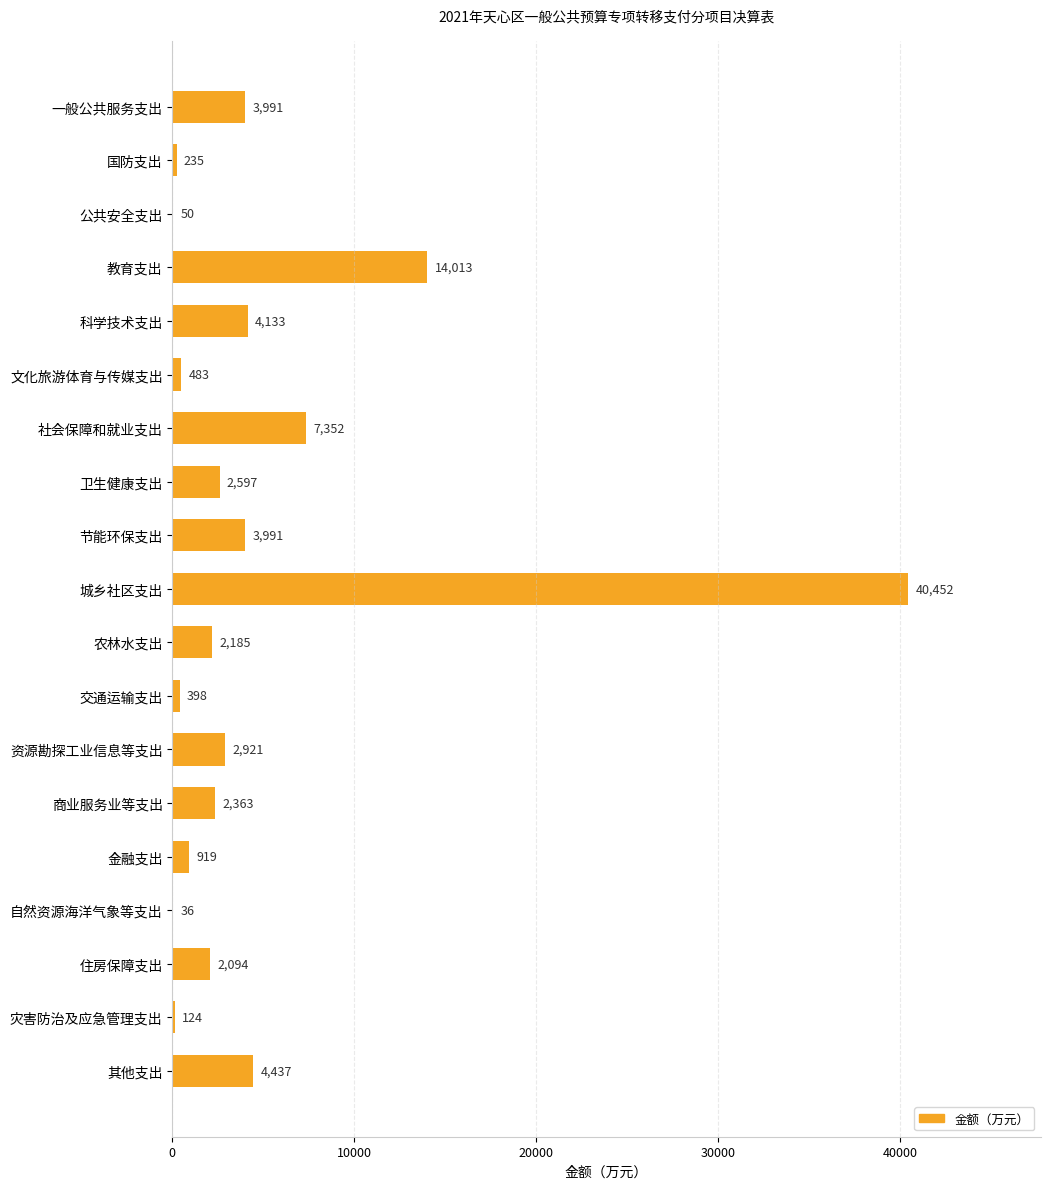

At which label is the value closest to 20244?

教育支出